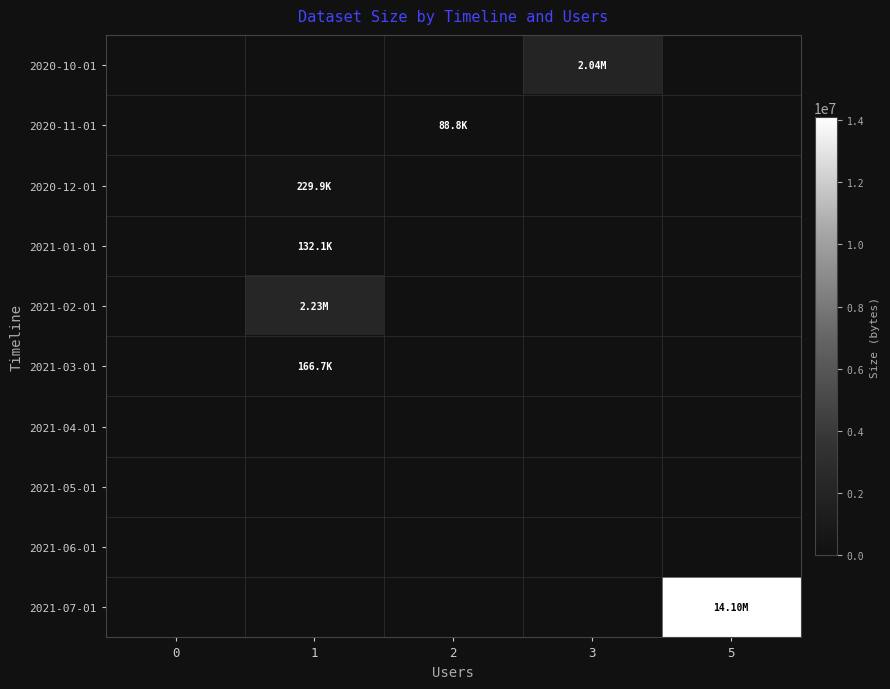

At how many categories does at least one series exceed 11688885?

1